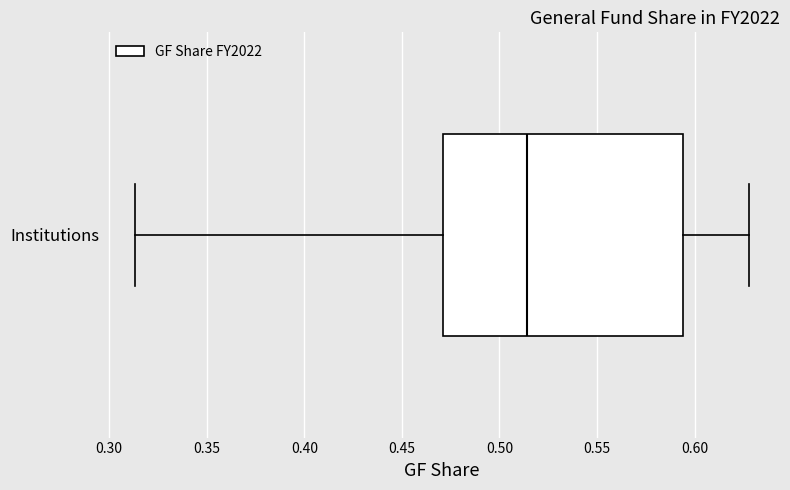

Where is the left edge of the box for Institutions on the x-axis? The values are not printed on the chart, so give them approximately, as read against the axis.

0.470